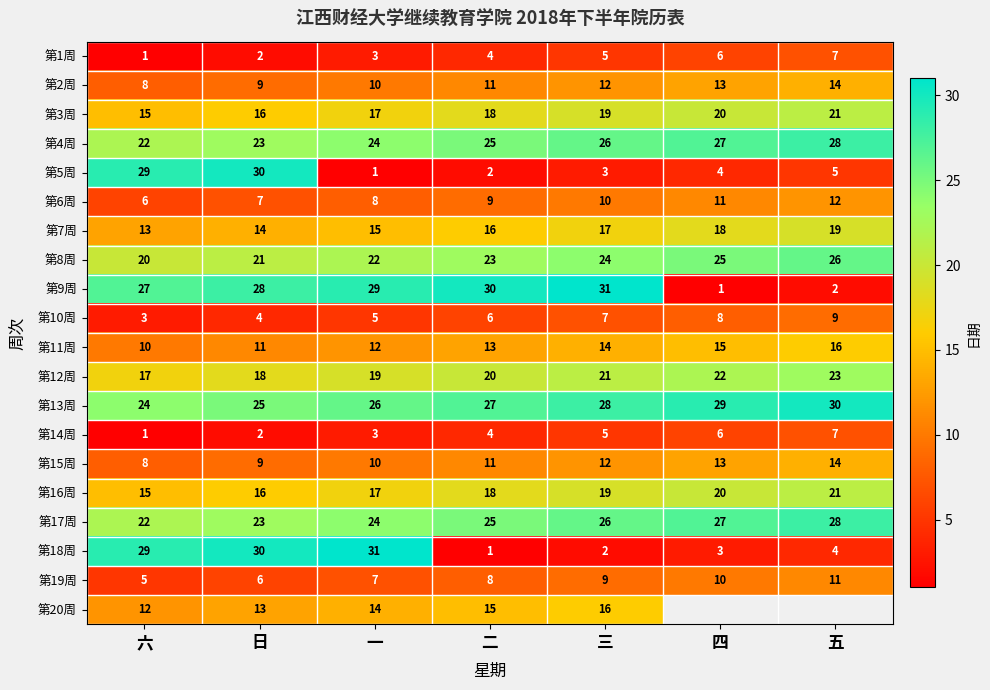

Which category has the highest value across all series?

三